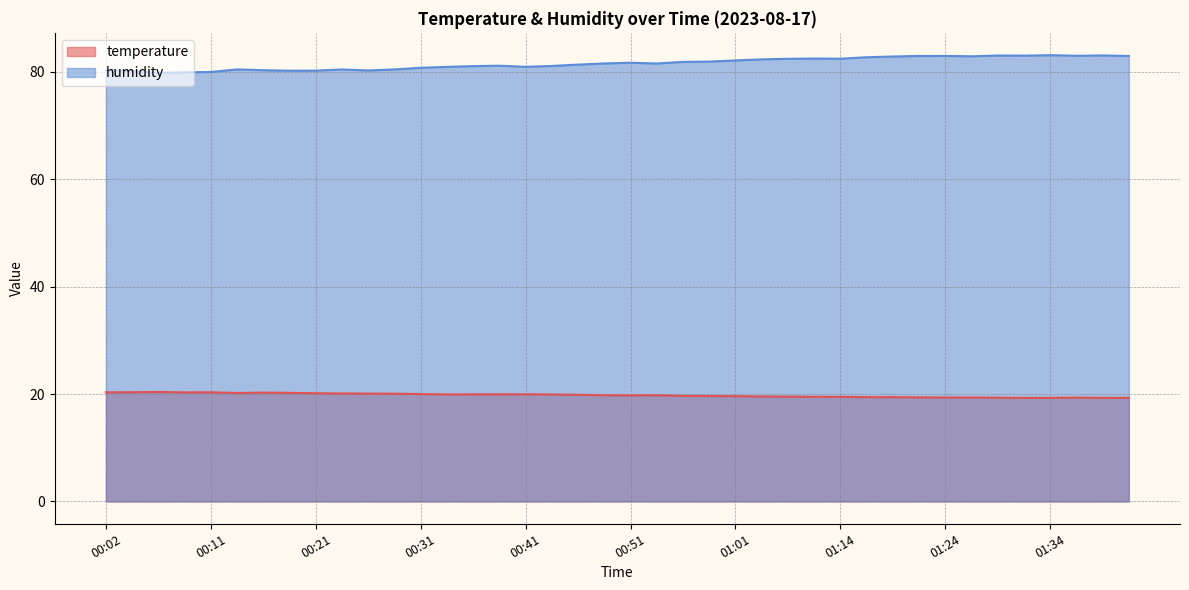

What is the difference between the highest and lowest values at 00:31?

60.8